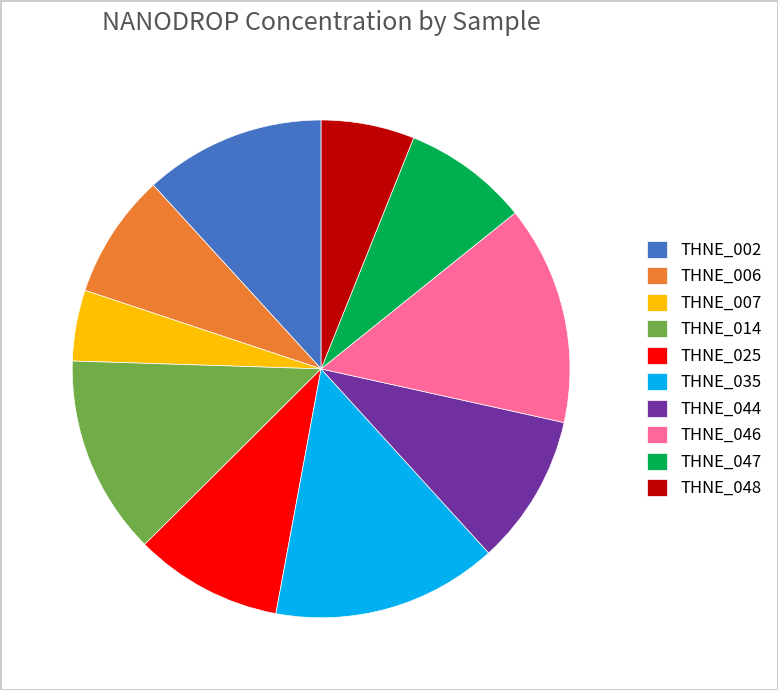

Which has a higher value, THNE_006 or THNE_014?

THNE_014